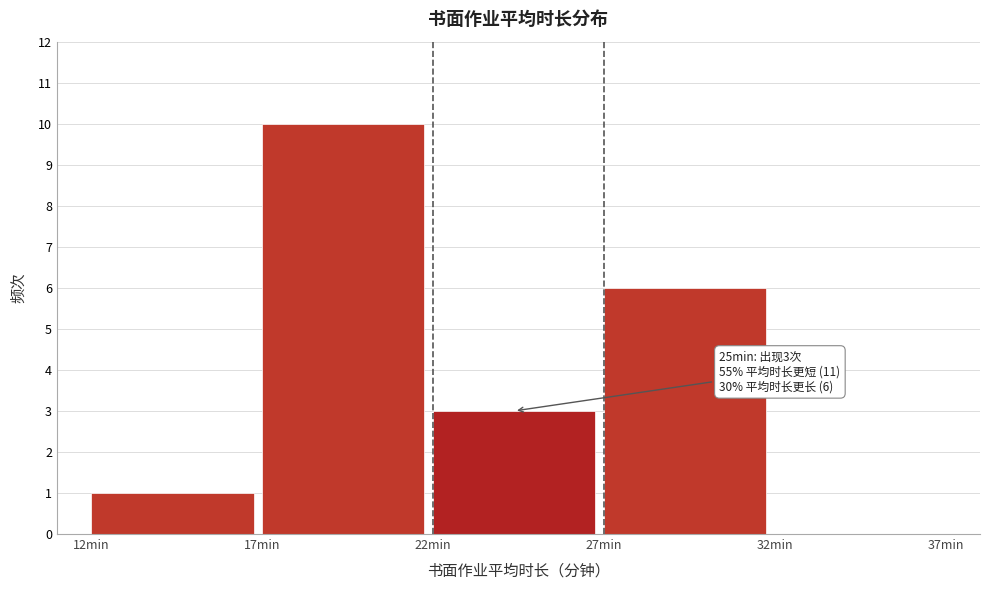

Over which range of the x-axis is the bar tallest?

17 to 22